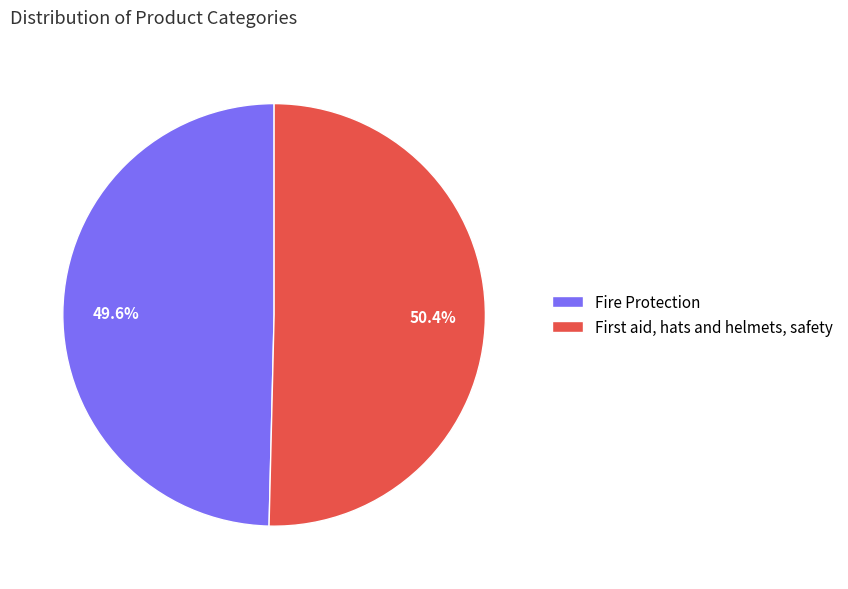

How much of the chart is everything except Fire Protection?

50.4%